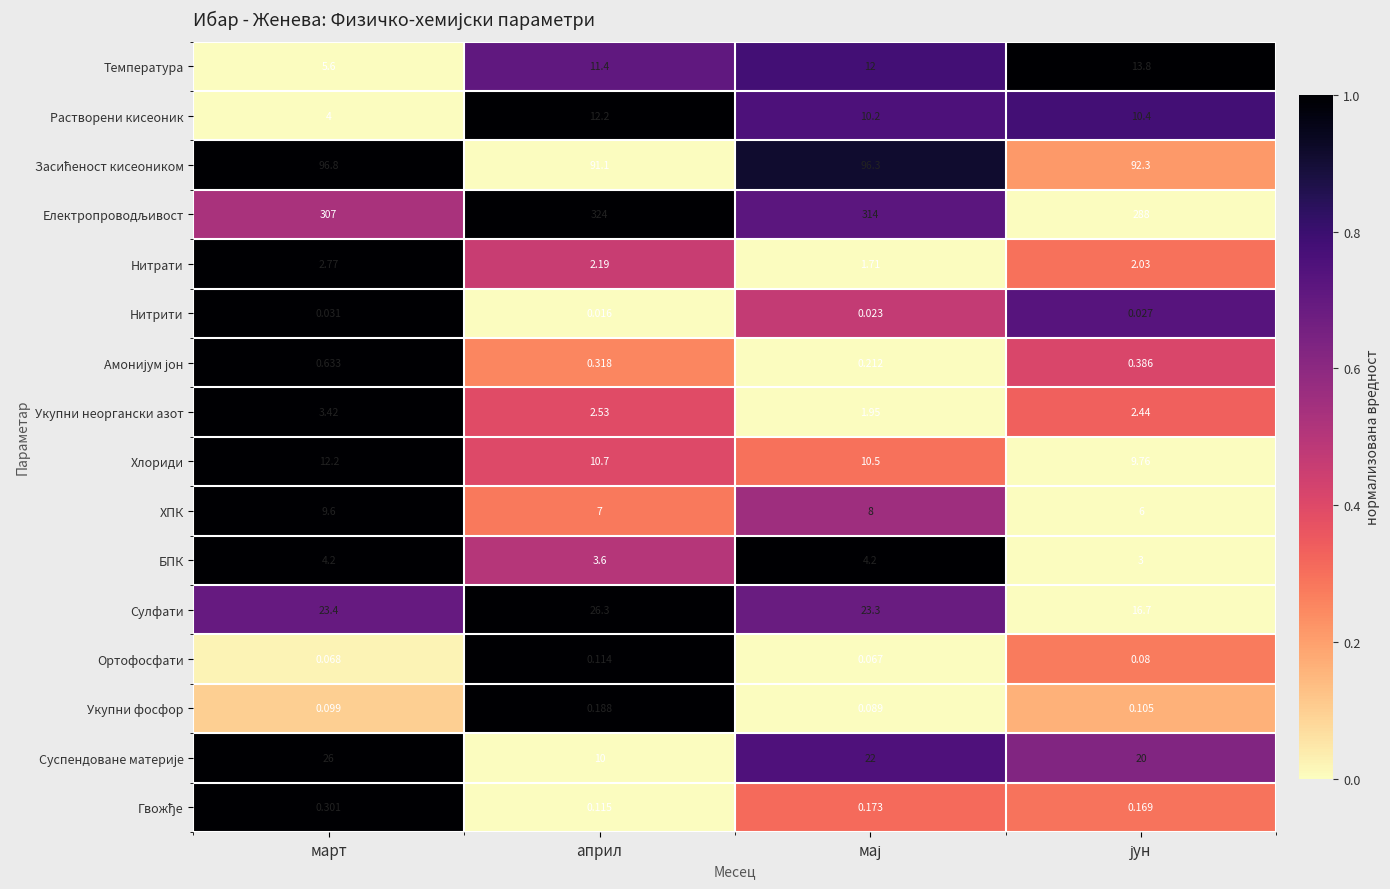

Which label corresponds to the largest value in the chart?

април